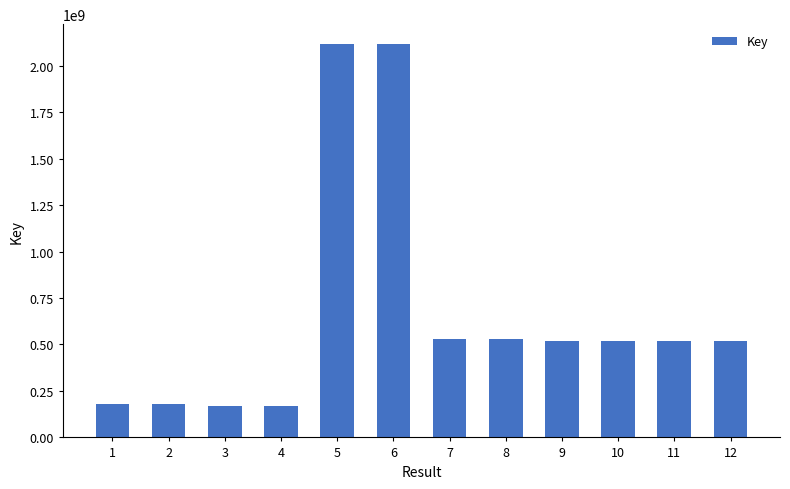

What is the minimum value shown in the chart?

167938793